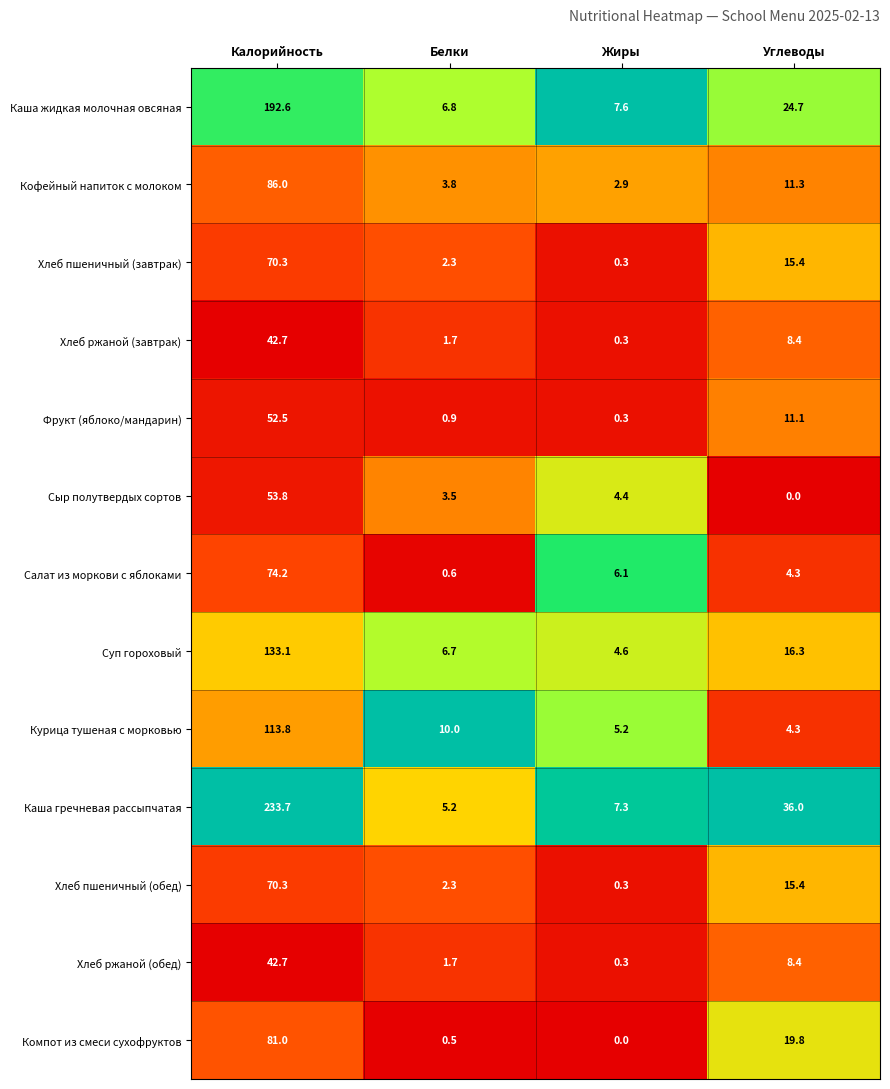

How many values in the Салат из моркови с яблоками series are below 6?

2